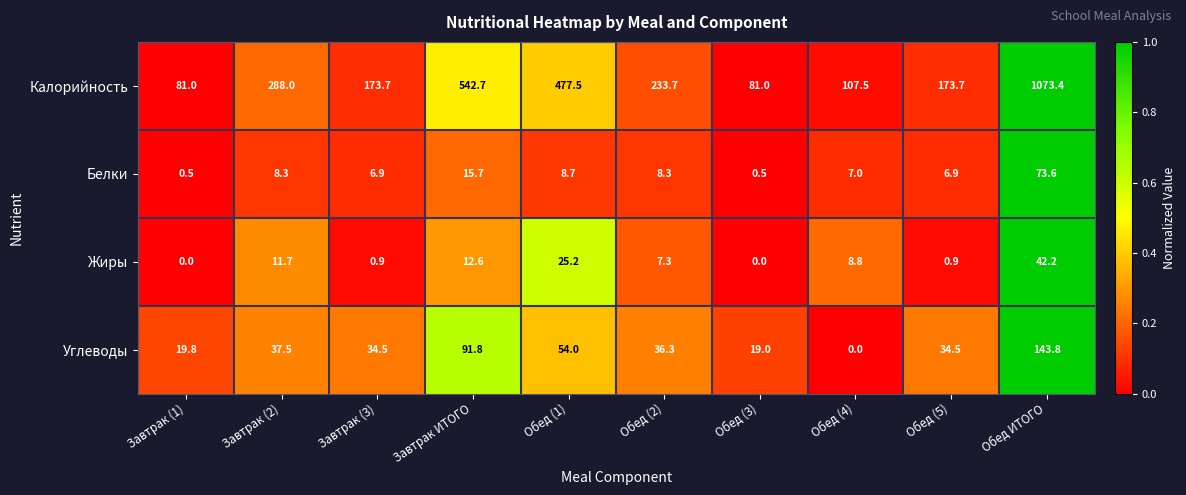

What is the maximum value shown in the chart?

1073.4